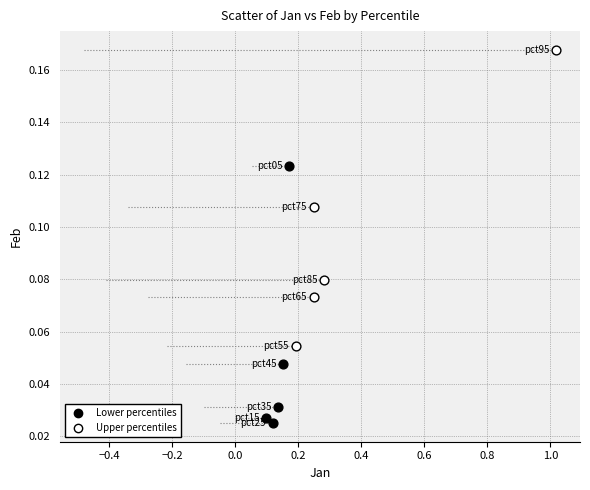

Which series reaches the maximum Y coordinate?

Upper percentiles